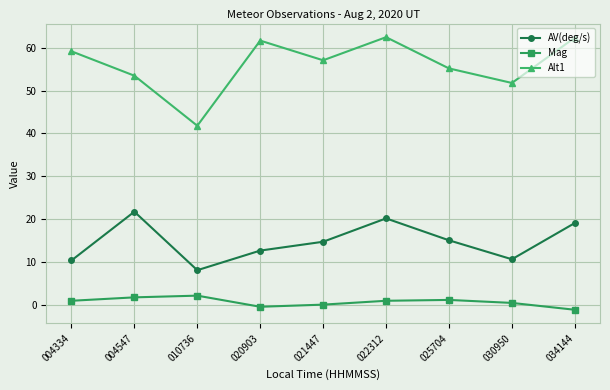

What is the value of the AV(deg/s) point at the 6th from the left?

20.2